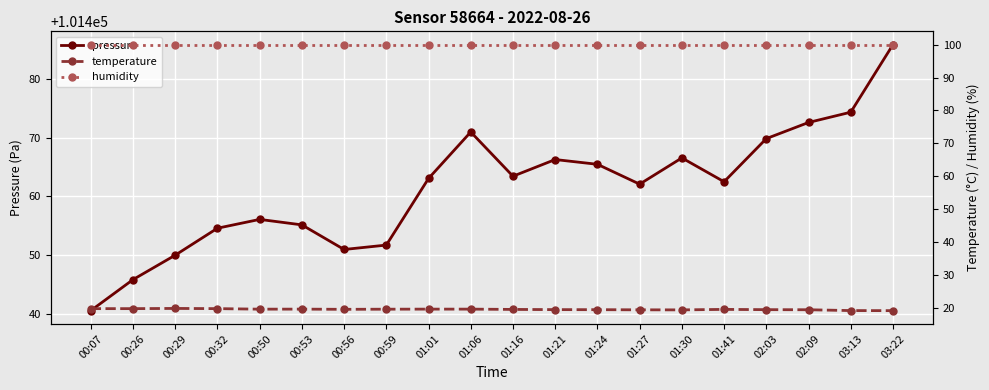

The temperature series shows 19.6 at 00:53. True or false?

True